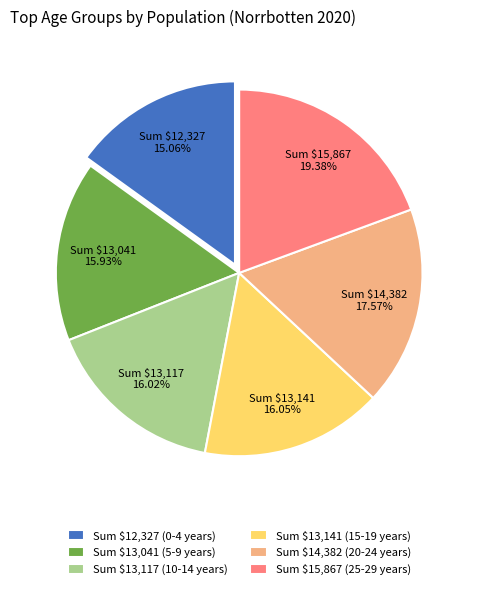

Is there any slice that represents more than half of the pie?

No